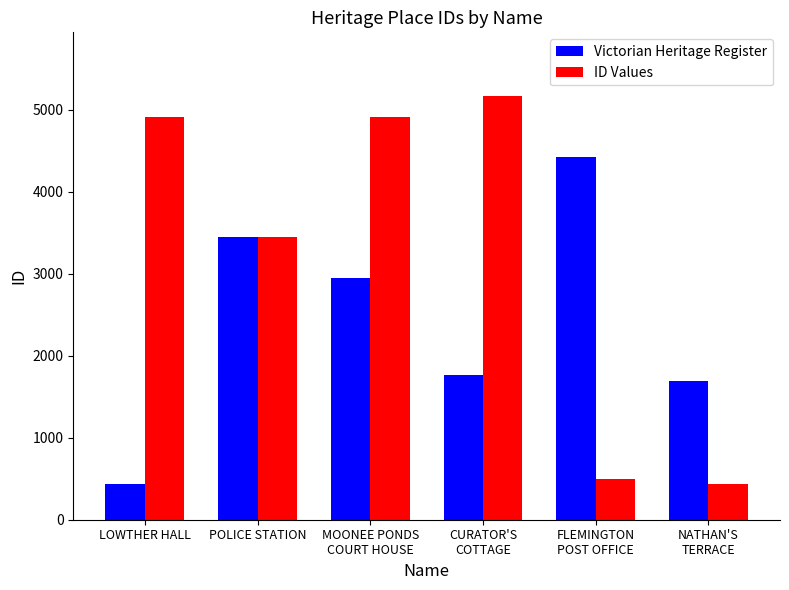

What is the label of the 1st bar from the right?

NATHAN'S
TERRACE